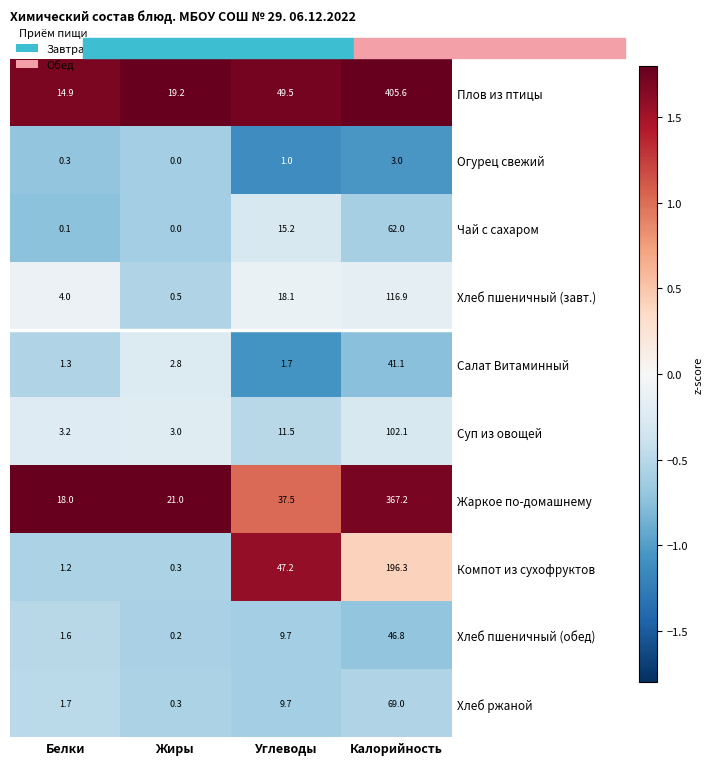

The Огурец свежий series shows 3.0 at Калорийность. True or false?

True